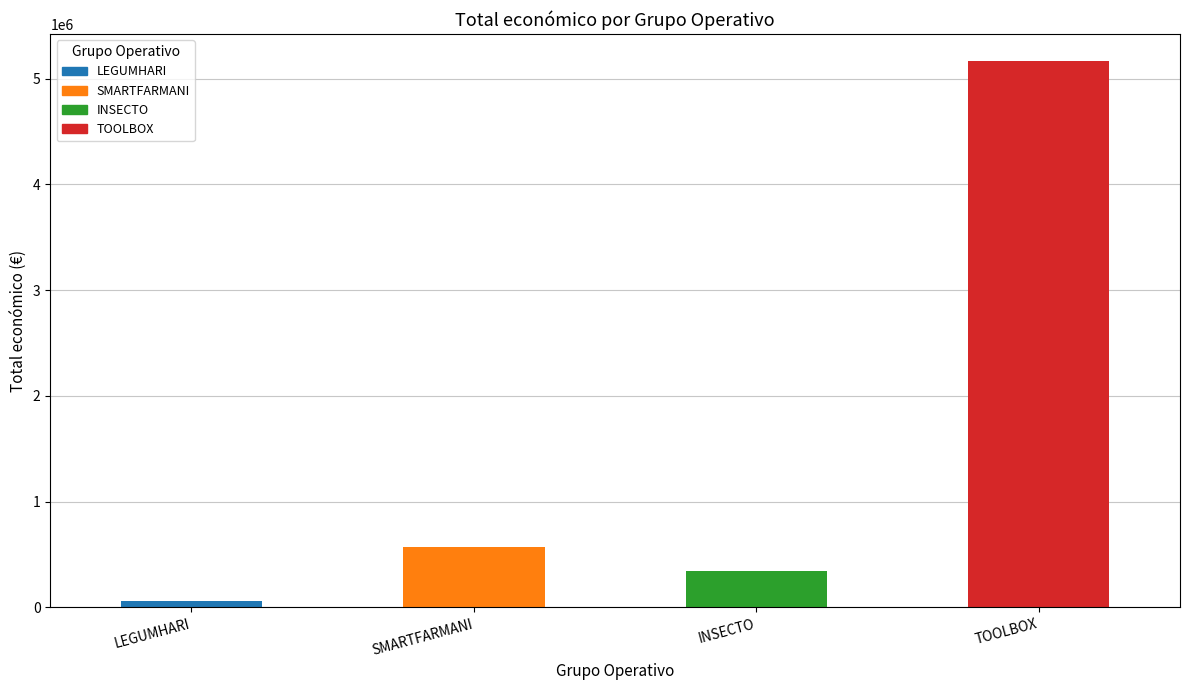

What is the change in value from LEGUMHARI to INSECTO?

+286743